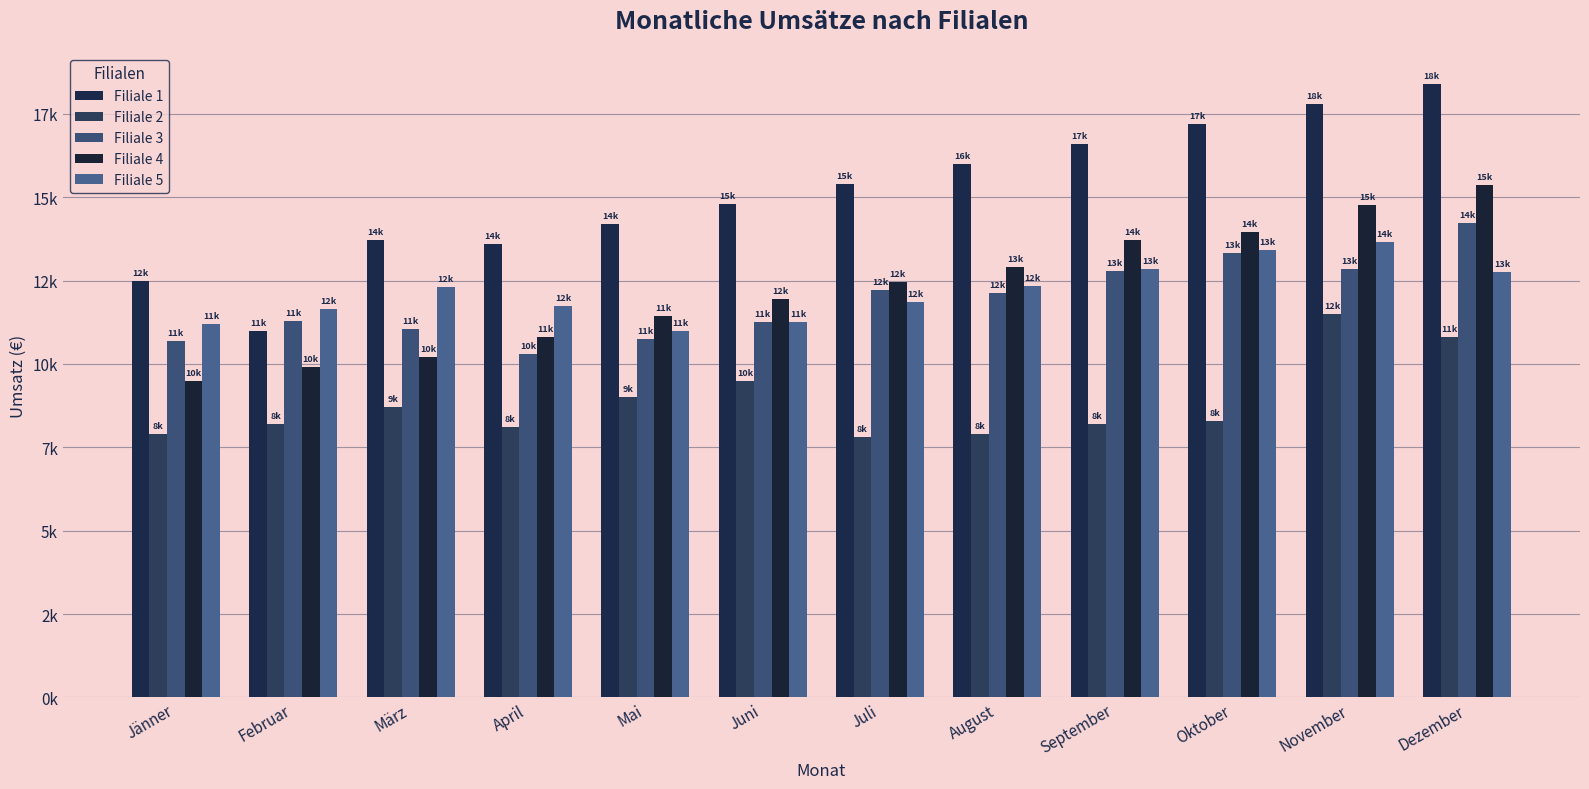

What is the minimum value shown in the chart?

7800